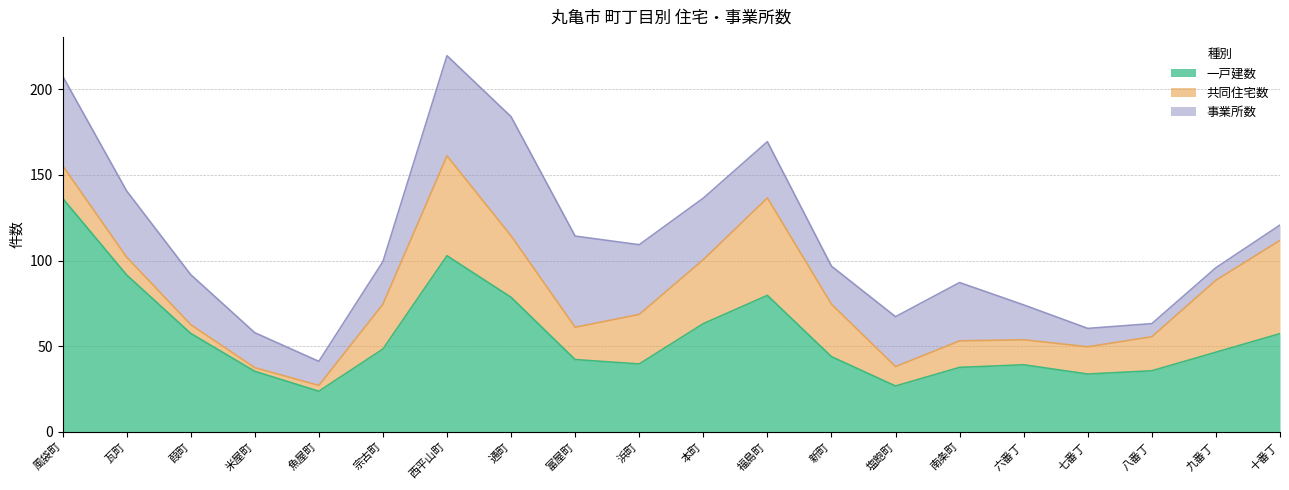

What is the minimum value for 一戸建数?

23.7